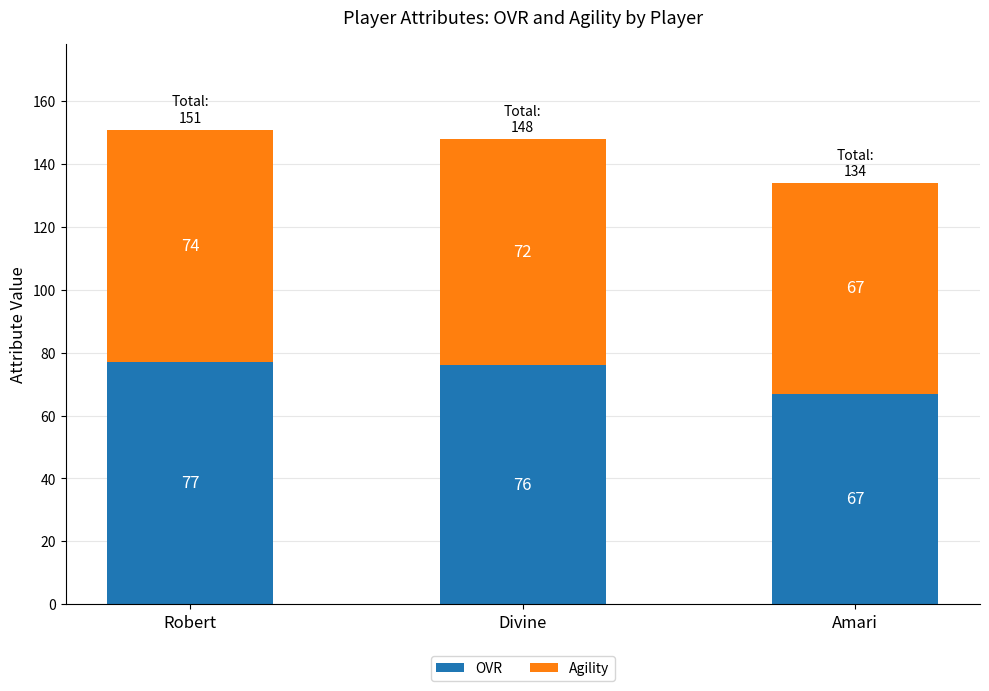

How many data points in OVR are less than 76?

1